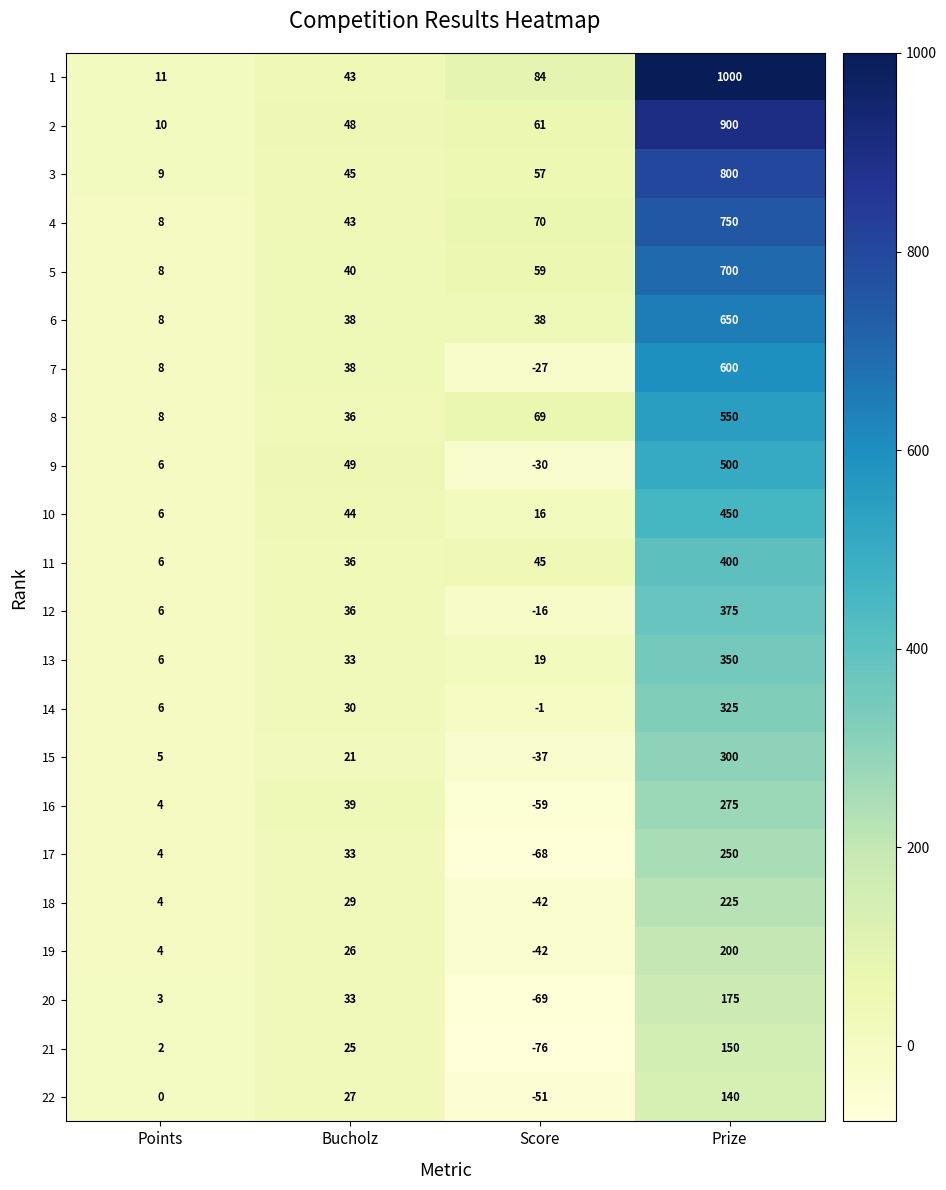

What value does the 4 series have at Bucholz?

43